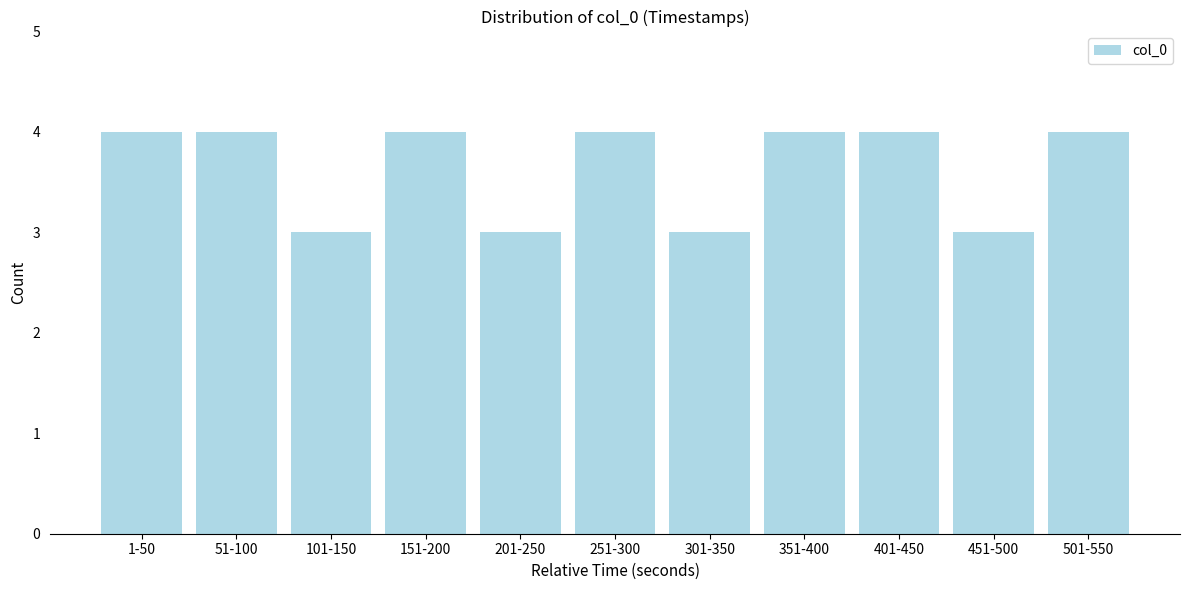

Reading right to left, transcribe all the data shown in this chart.

4	3	4	4	3	4	3	4	3	4	4